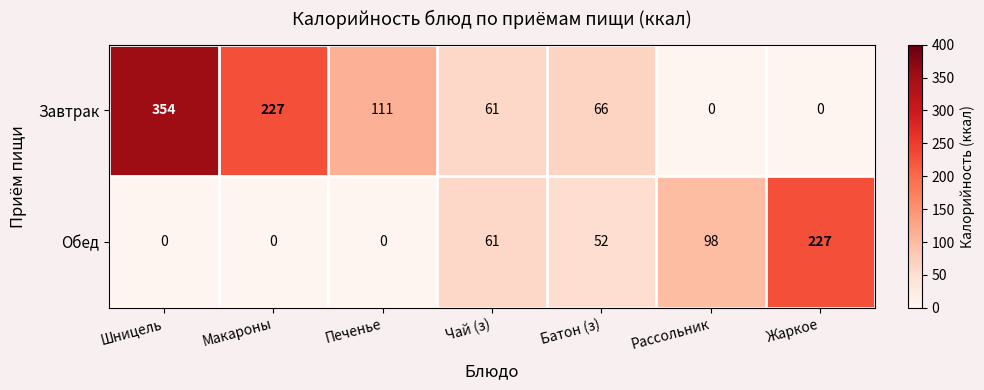

Which series has the largest total across all categories?

Завтрак